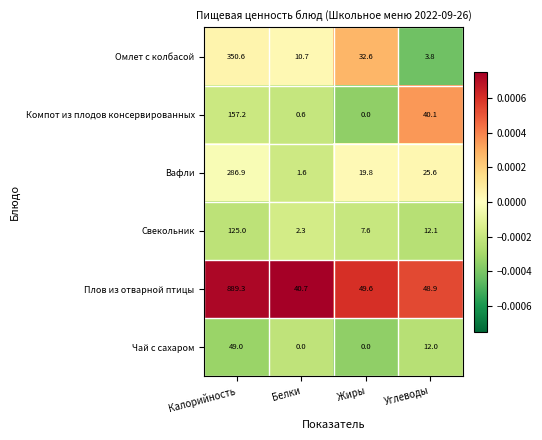

Which series has the largest total across all categories?

Плов из отварной птицы